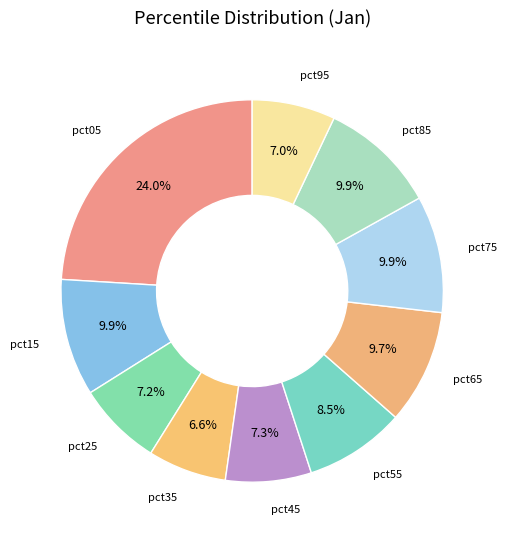

Does pct25 account for over 50% of the chart?

No